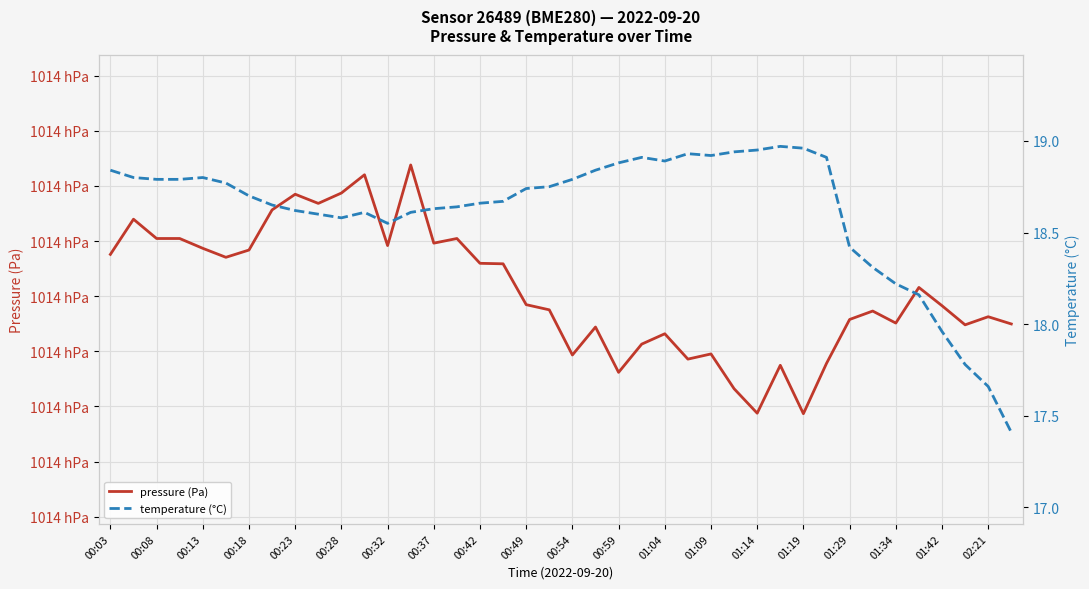

What is the difference between the second highest and minimum values in the pressure (Pa) series?

43.3